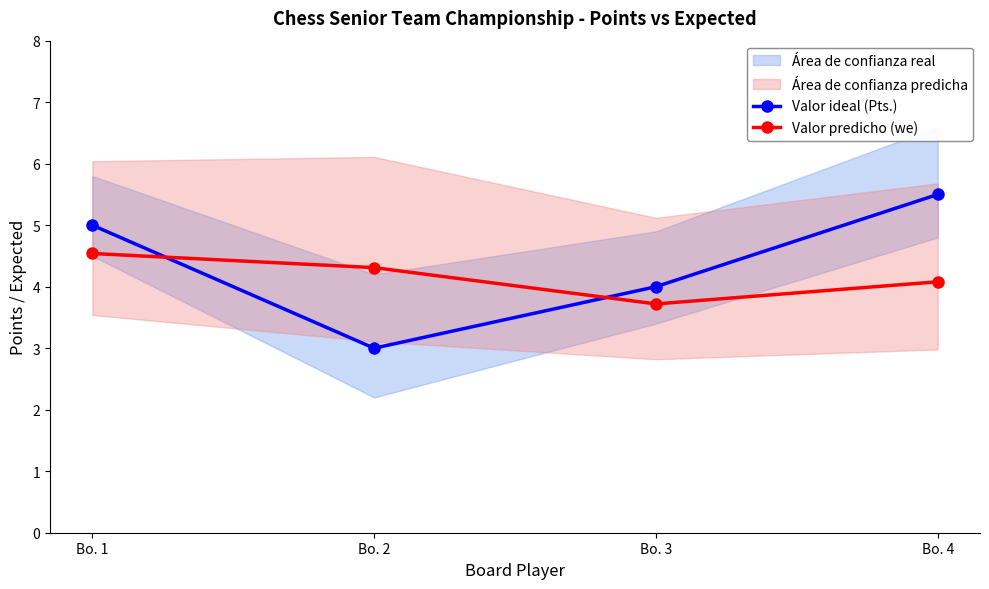

What is the value of the Valor predicho (we) point at the 2nd from the left?

4.3